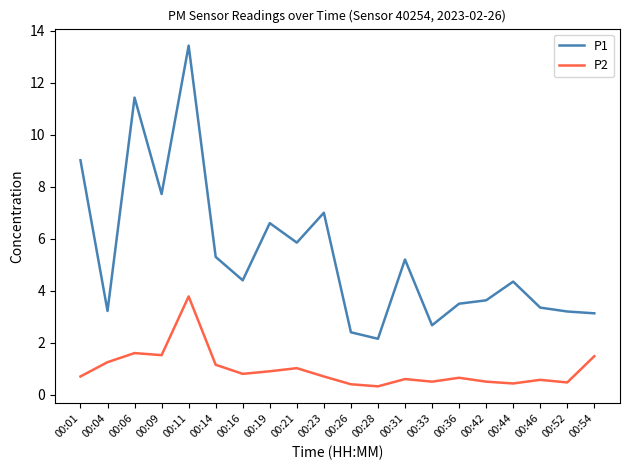

What is the difference between the maximum and minimum values in the P2 series?

3.5